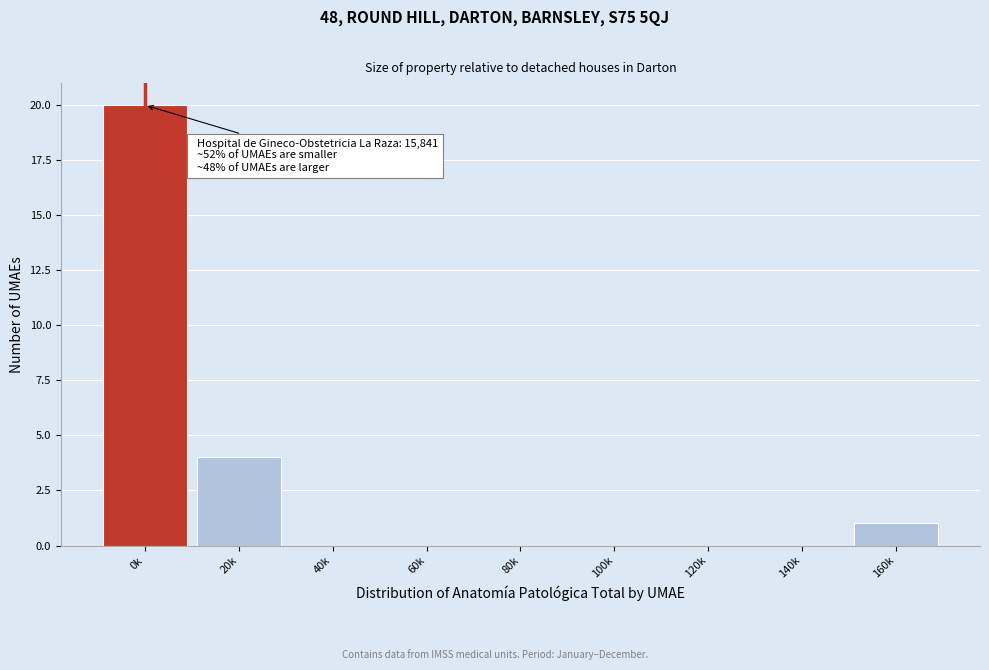

Reading left to right, what are all the values shown in this chart?

0k=20	20k=4	40k=0	60k=0	80k=0	100k=0	120k=0	140k=0	160k=1